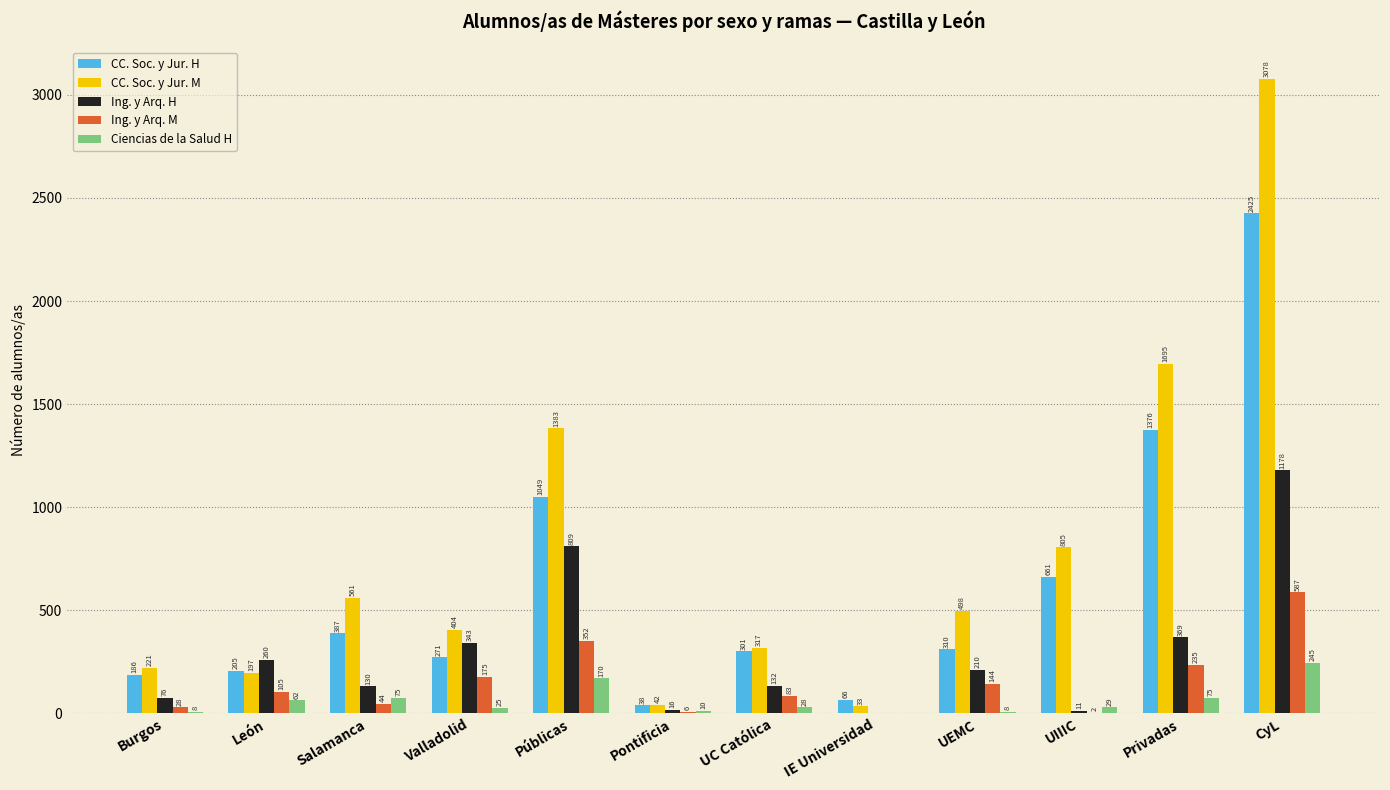

Reading left to right, transcribe all the data shown in this chart.

CC. Soc. y Jur. H: 186	205	387	271	1049	38	301	66	310	661	1376	2425
CC. Soc. y Jur. M: 221	197	561	404	1383	42	317	33	498	805	1695	3078
Ing. y Arq. H: 76	260	130	343	809	16	132	0	210	11	369	1178
Ing. y Arq. M: 28	105	44	175	352	6	83	0	144	2	235	587
Ciencias de la Salud H: 8	62	75	25	170	10	28	0	8	29	75	245